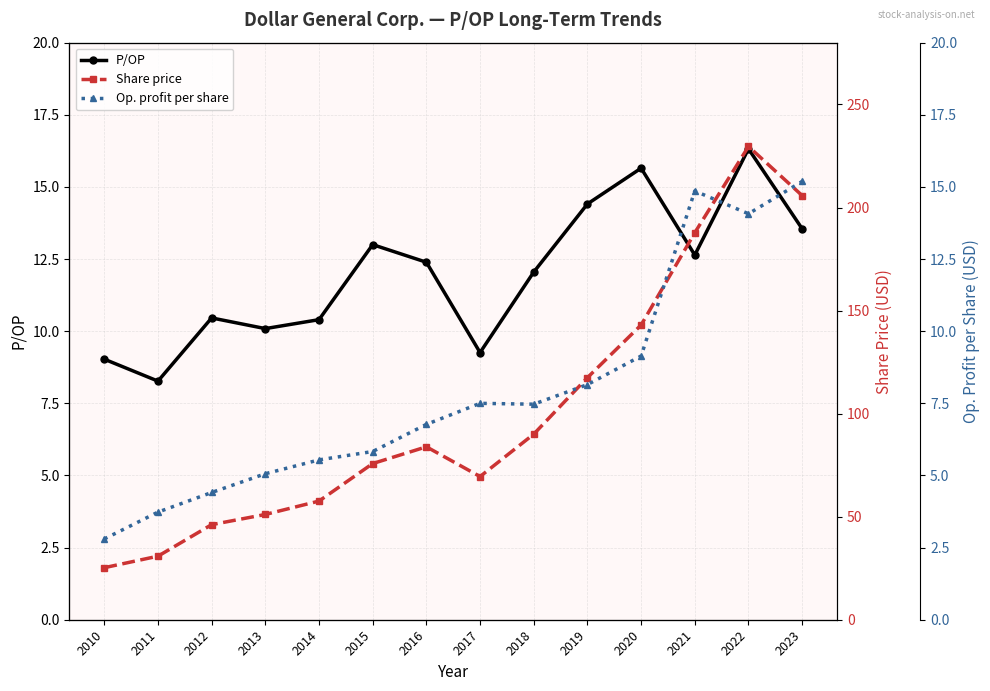

Does the chart display data point markers on the line(s)?

Yes